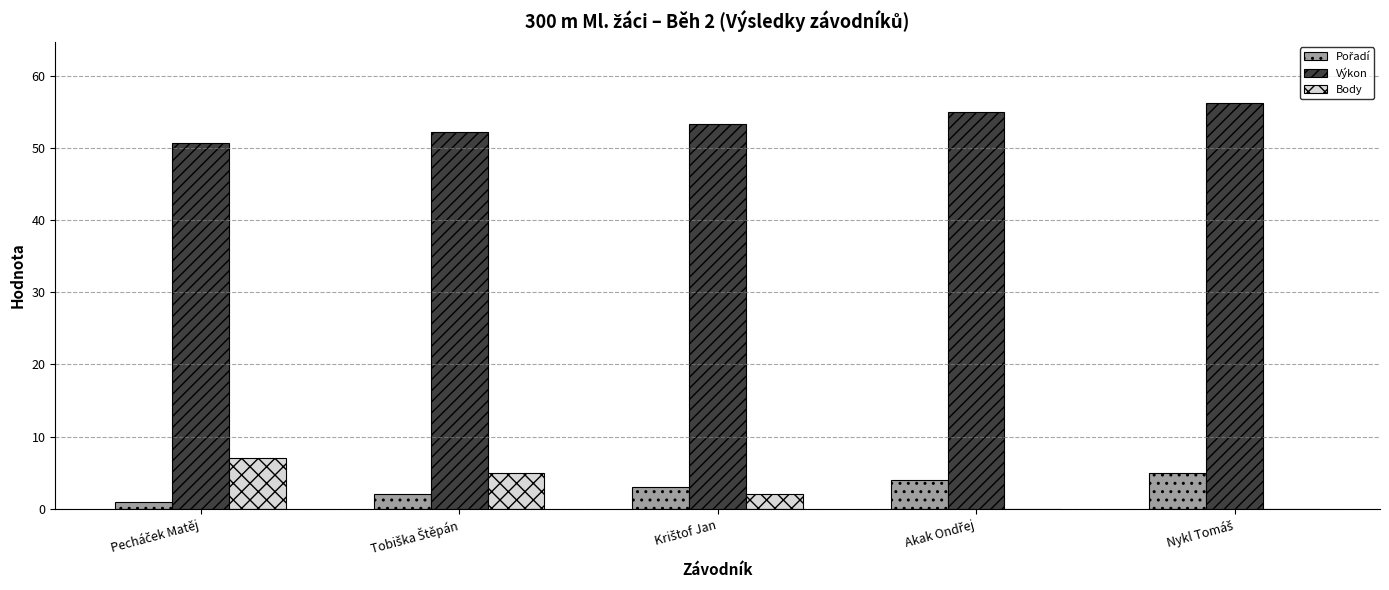

What is the sum of all Výkon values?

267.1